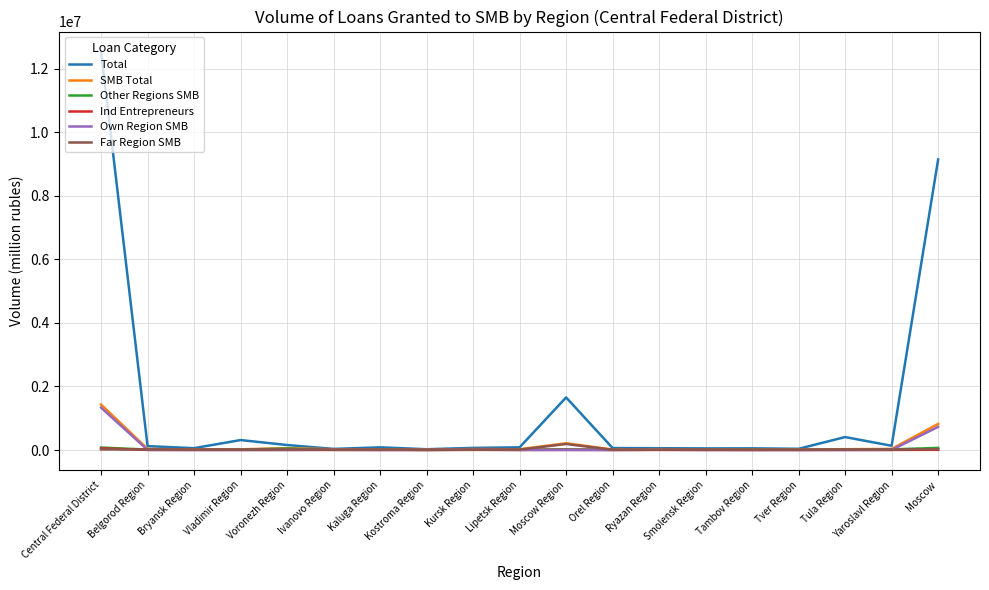

Which series has the largest total across all categories?

Total